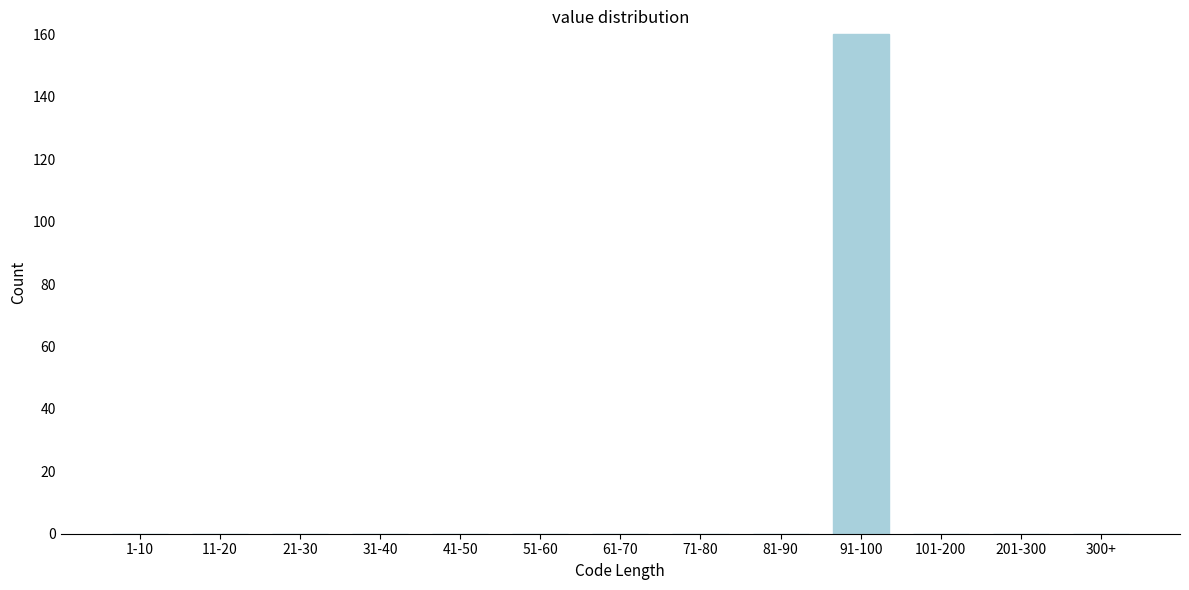

Reading right to left, transcribe all the data shown in this chart.

300+=0	201-300=0	101-200=0	91-100=160	81-90=0	71-80=0	61-70=0	51-60=0	41-50=0	31-40=0	21-30=0	11-20=0	1-10=0